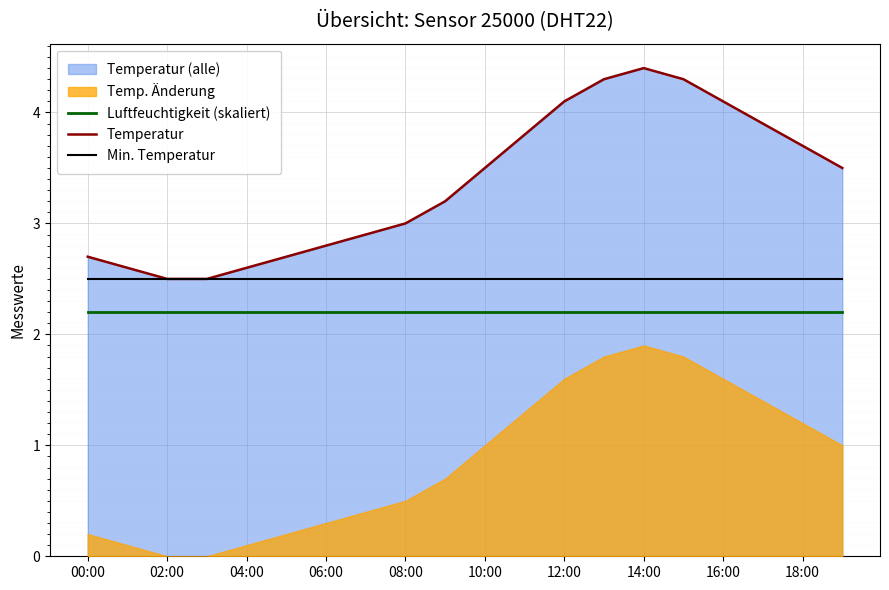

True or false: Luftfeuchtigkeit (skaliert) and Min. Temperatur cross at least once.

False